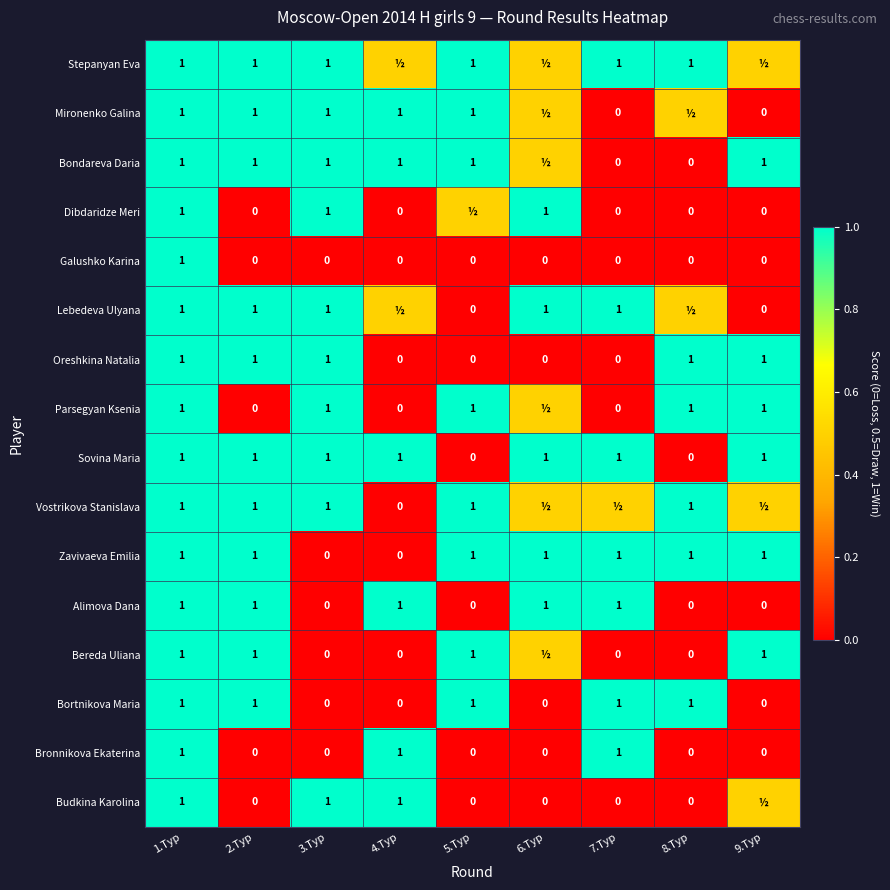

What is the difference between the maximum and second lowest values in the Bronnikova Ekaterina series?

1.0